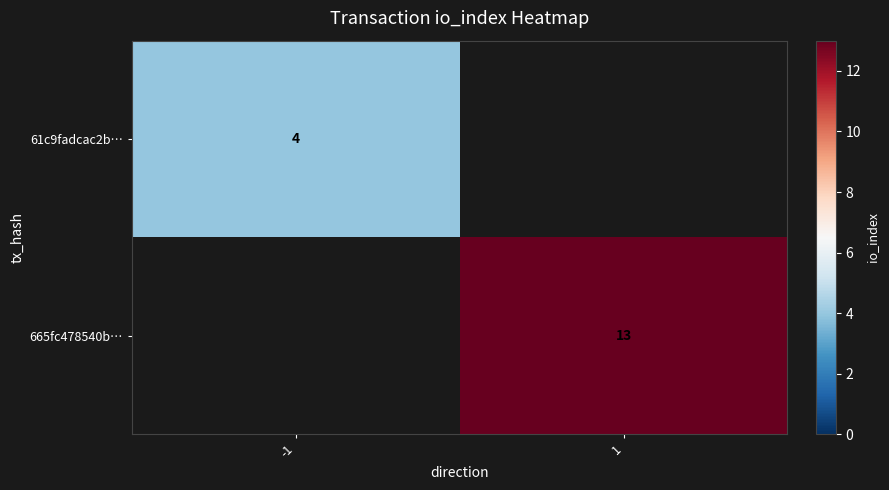

Is the value of 665fc478540b… at 1 greater than the value of 61c9fadcac2b… at -1?

Yes